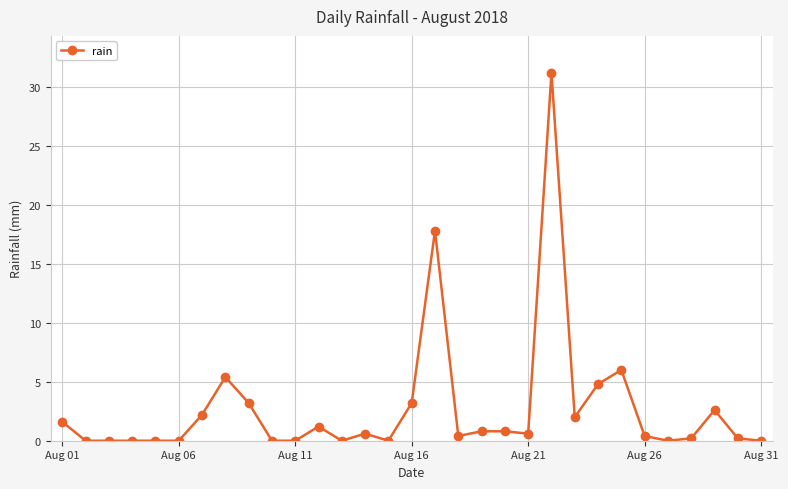

How many distinct data groups are displayed?

1